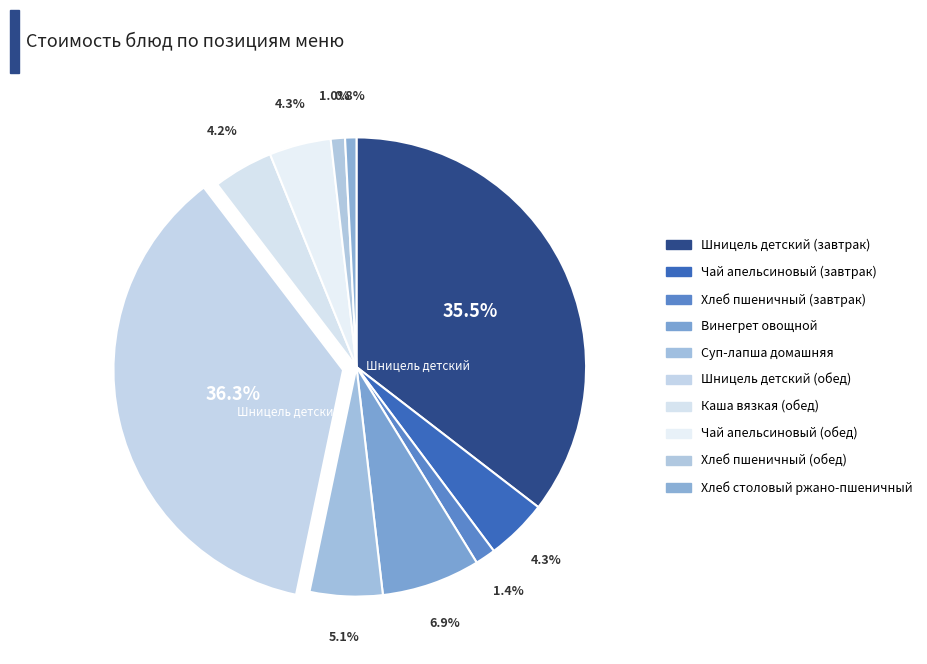

How many slices are in this pie chart?

10